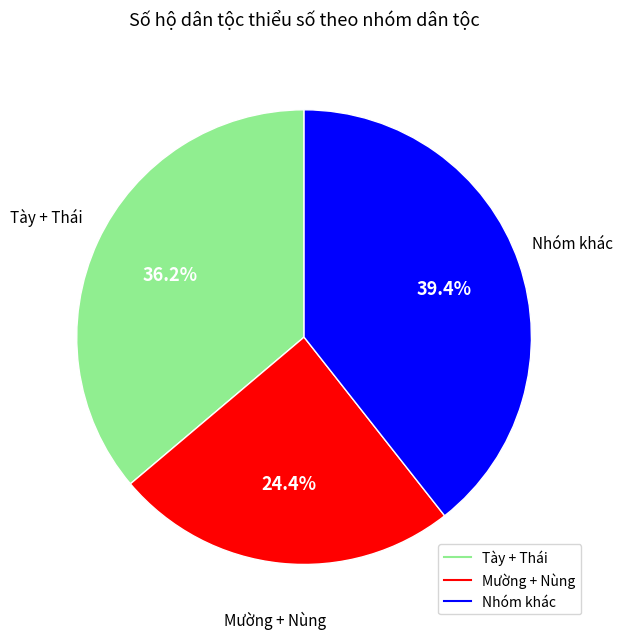

Does any single category account for the majority?

No